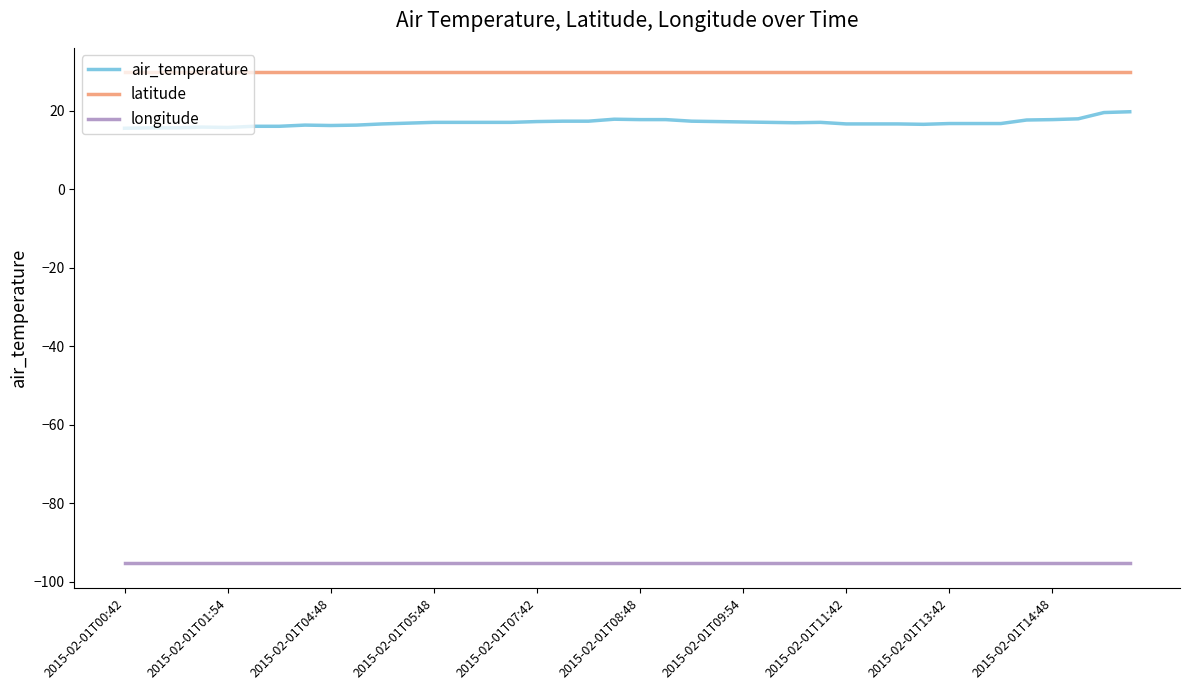

Rank the series by their maximum value, from highest to lowest.

latitude, air_temperature, longitude